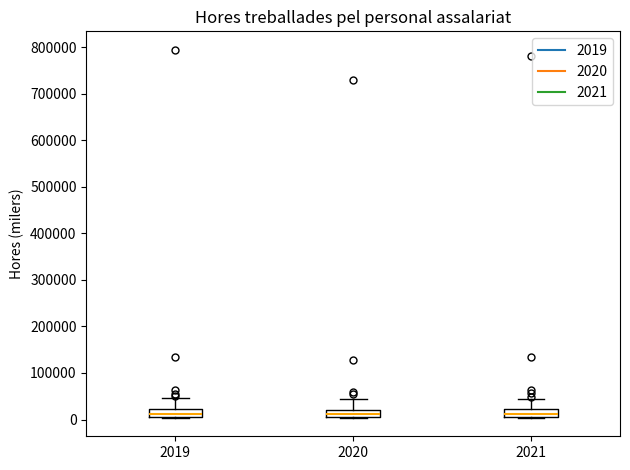

Where is the lower edge of the box at x = 2021 on the y-axis? The values are not printed on the chart, so give them approximately, as read against the axis.

10000